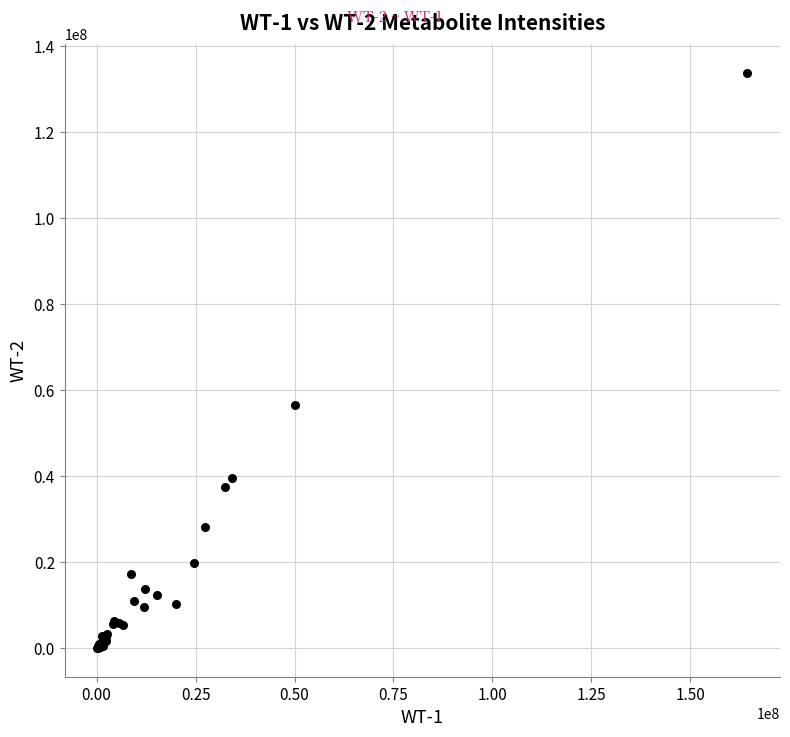

What Y value in the scatter plot is closest to 66972570?

56468297.3